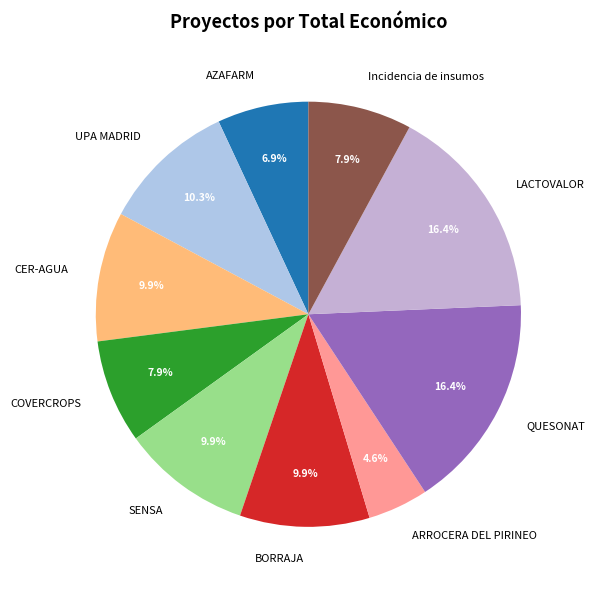

Which slice is the smallest?

ARROCERA DEL PIRINEO